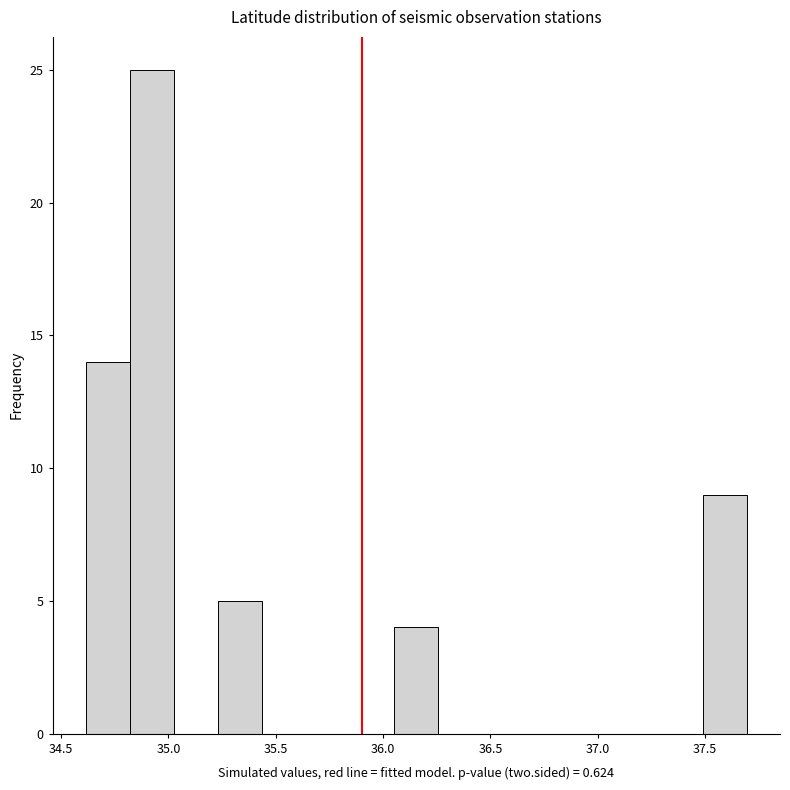

Reading left to right, transcribe this chart: for each bar, give the range it covers on the x-axis and its height. Neither the bar edges nor the heights are printed on the chart, so give them approximately, as read against the axes.

34.60 to 34.80: 14
34.80 to 35.00: 25
35.00 to 35.25: 0
35.25 to 35.45: 5
35.45 to 35.65: 0
35.65 to 35.85: 0
35.85 to 36.05: 0
36.05 to 36.25: 4
36.25 to 36.45: 0
36.45 to 36.65: 0
36.65 to 36.85: 0
36.85 to 37.10: 0
37.10 to 37.30: 0
37.30 to 37.50: 0
37.50 to 37.70: 9